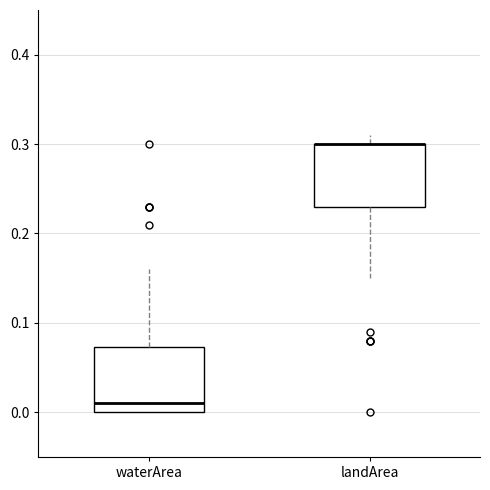

Reading left to right, transcribe this box plot: for each box, give where its median line is, the range the box spans, and where its two whiskers end, as read against the y-axis. The values are not printed on the chart, so give them approximately, as read against the axis.

waterArea: median 0.01, box 0.00 to 0.07, whiskers 0.00 to 0.16
landArea: median 0.30 (drawn on the box's upper edge), box 0.23 to 0.30, whiskers 0.15 to 0.31